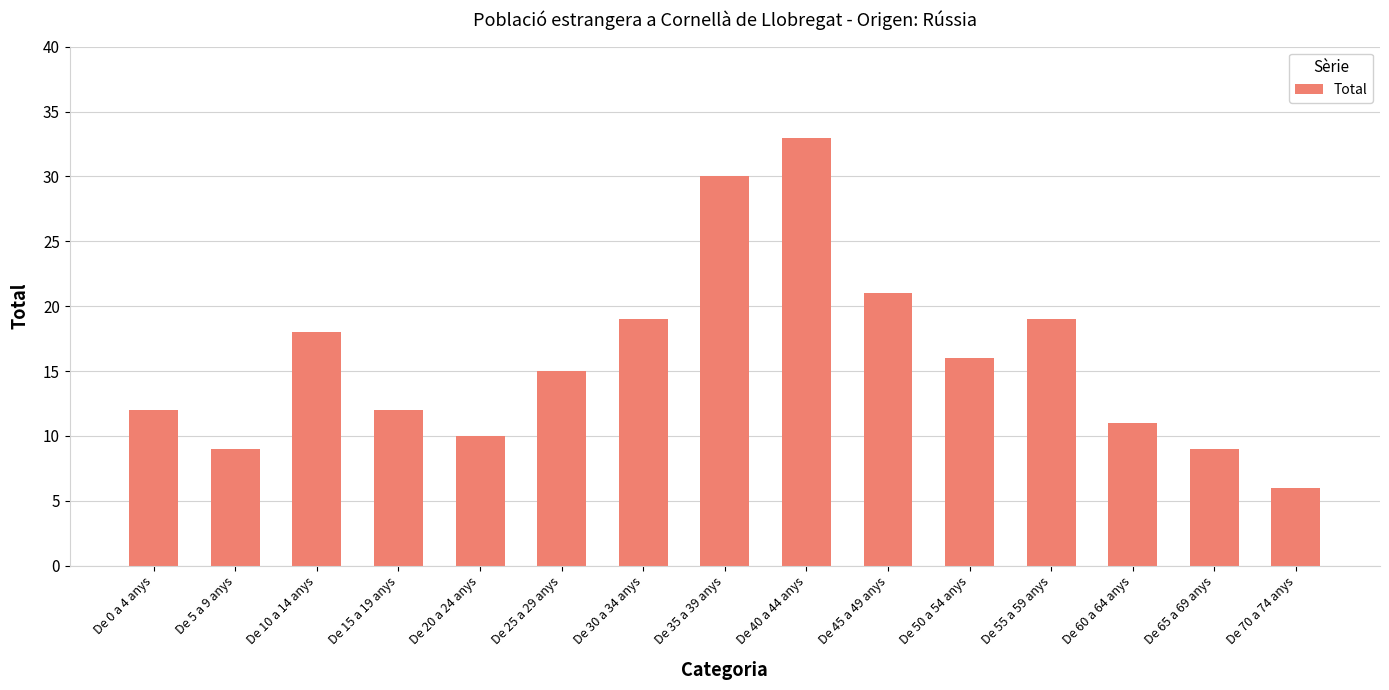

The chart shows a value of 18 at De 10 a 14 anys. True or false?

True